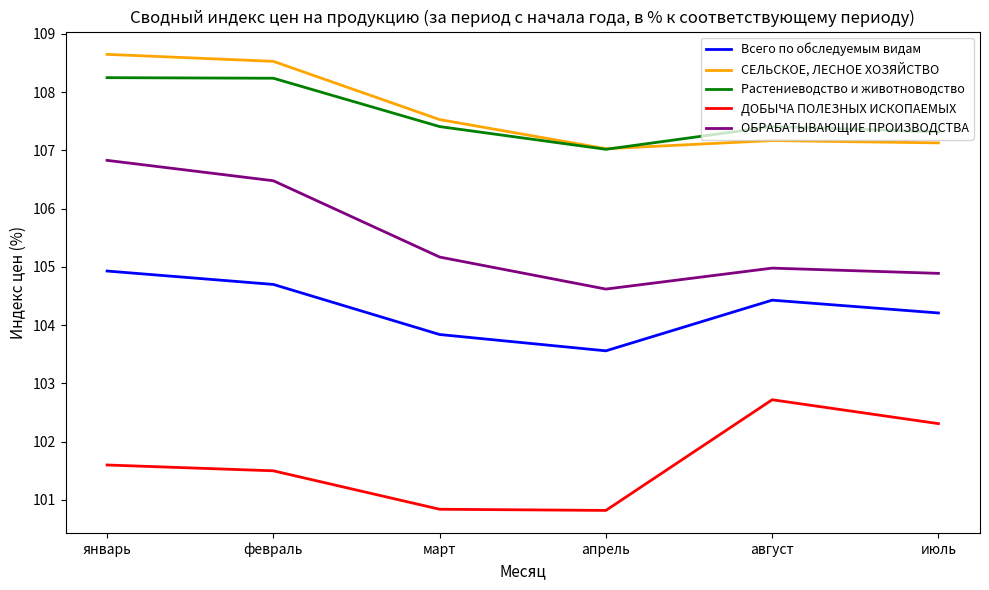

List the labels in order of Всего по обследуемым видам value, largest first.

январь, февраль, август, июль, март, апрель